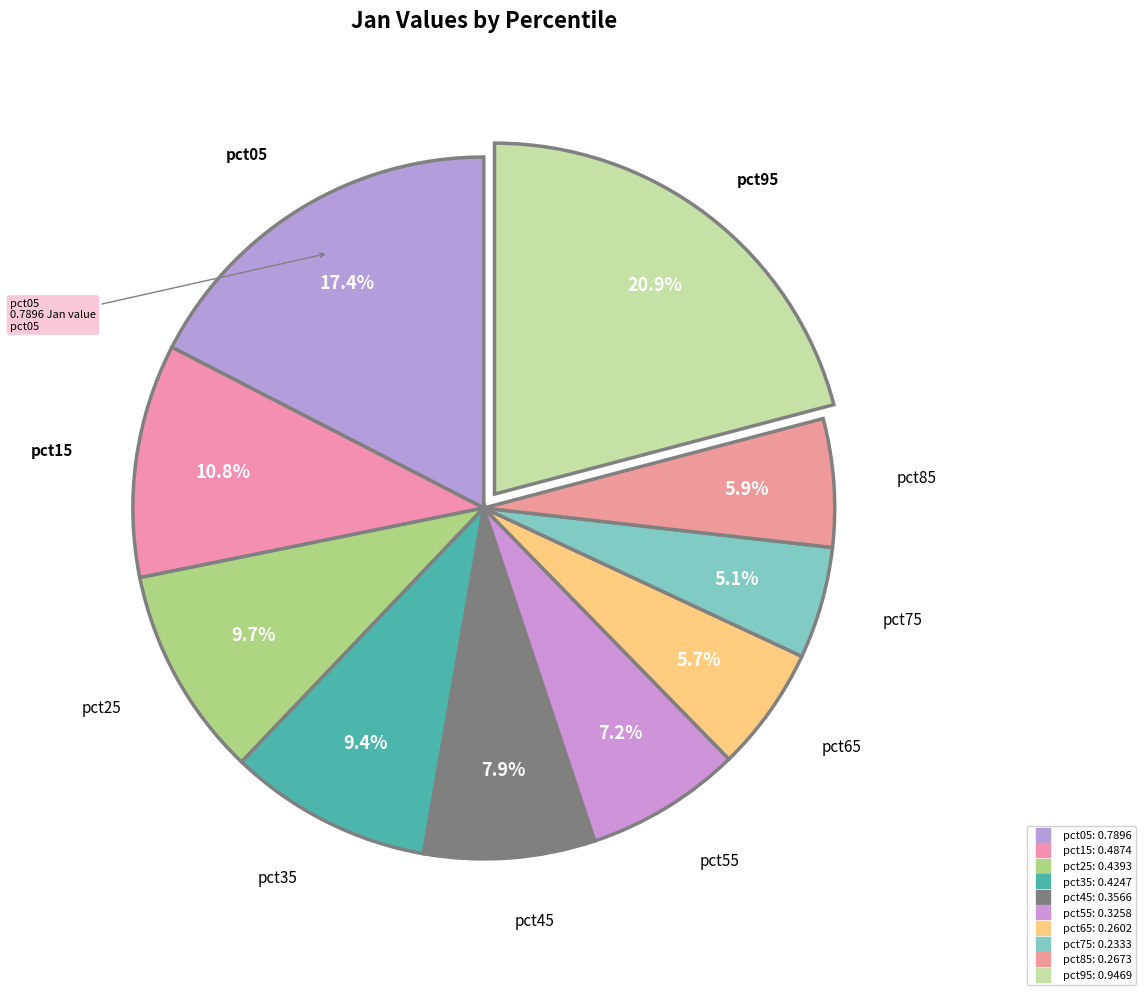

How many slices are in this pie chart?

10